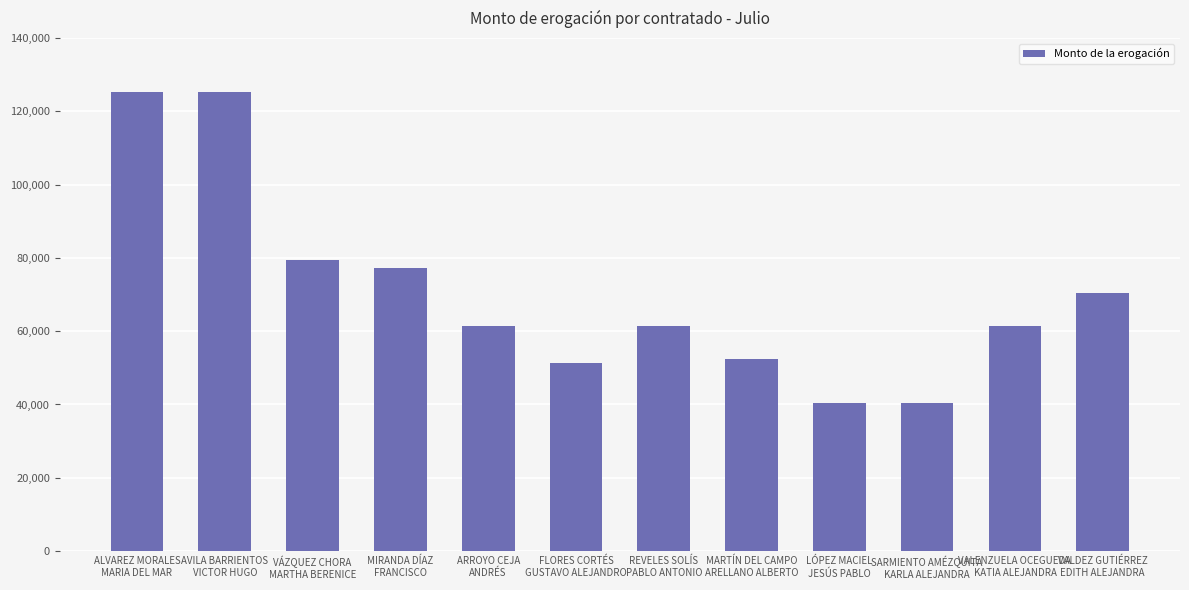

Between SARMIENTO AMÉZQUITA
KARLA ALEJANDRA and VALDEZ GUTIÉRREZ
EDITH ALEJANDRA, which is larger?

VALDEZ GUTIÉRREZ
EDITH ALEJANDRA